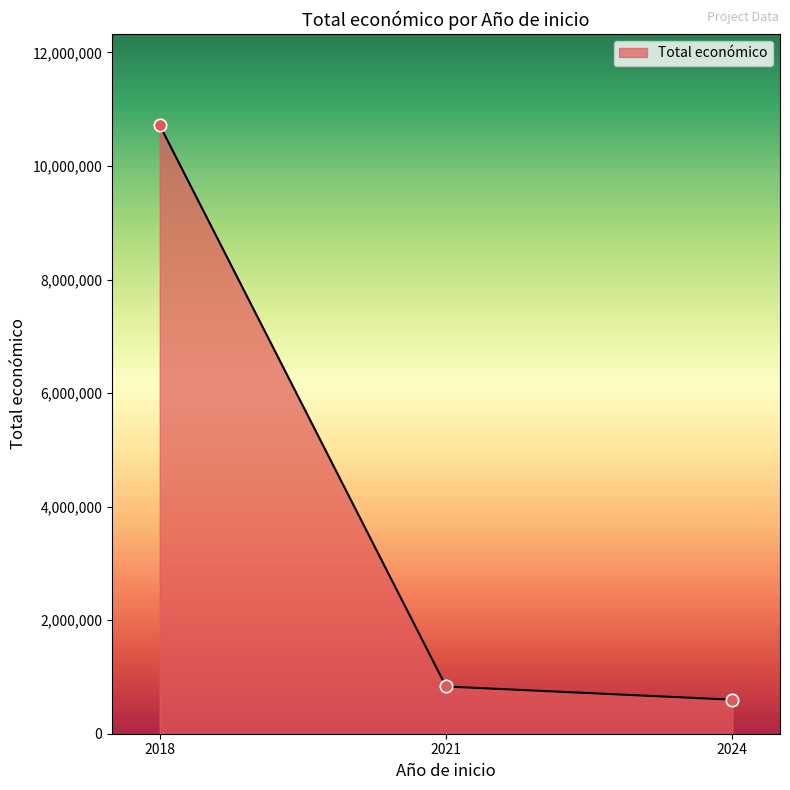

What is the ratio of the value at 2024 to the value at 2018?

0.1